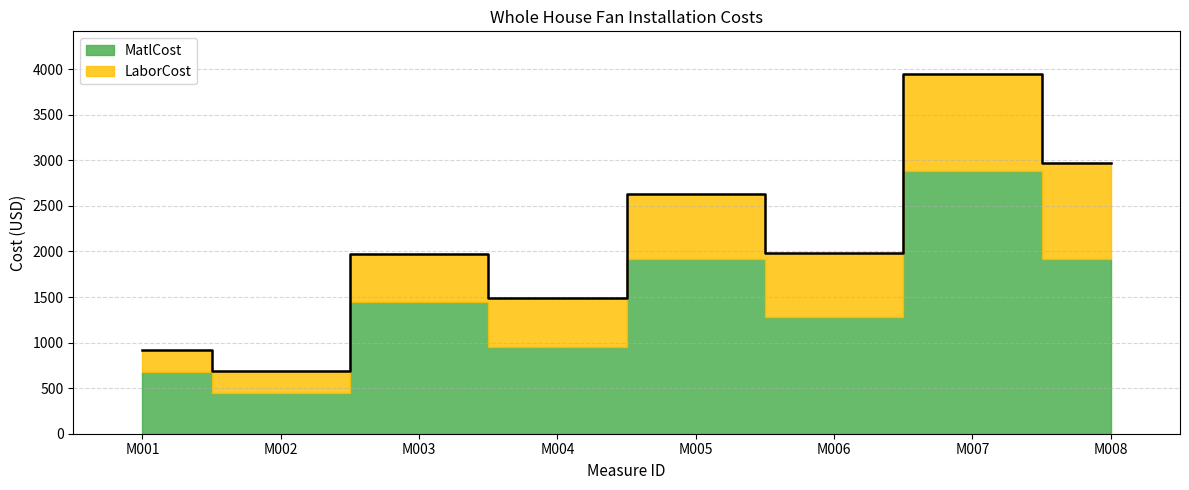

Rank the categories by value from lowest to highest.

M002, M001, M004, M003, M006, M005, M008, M007